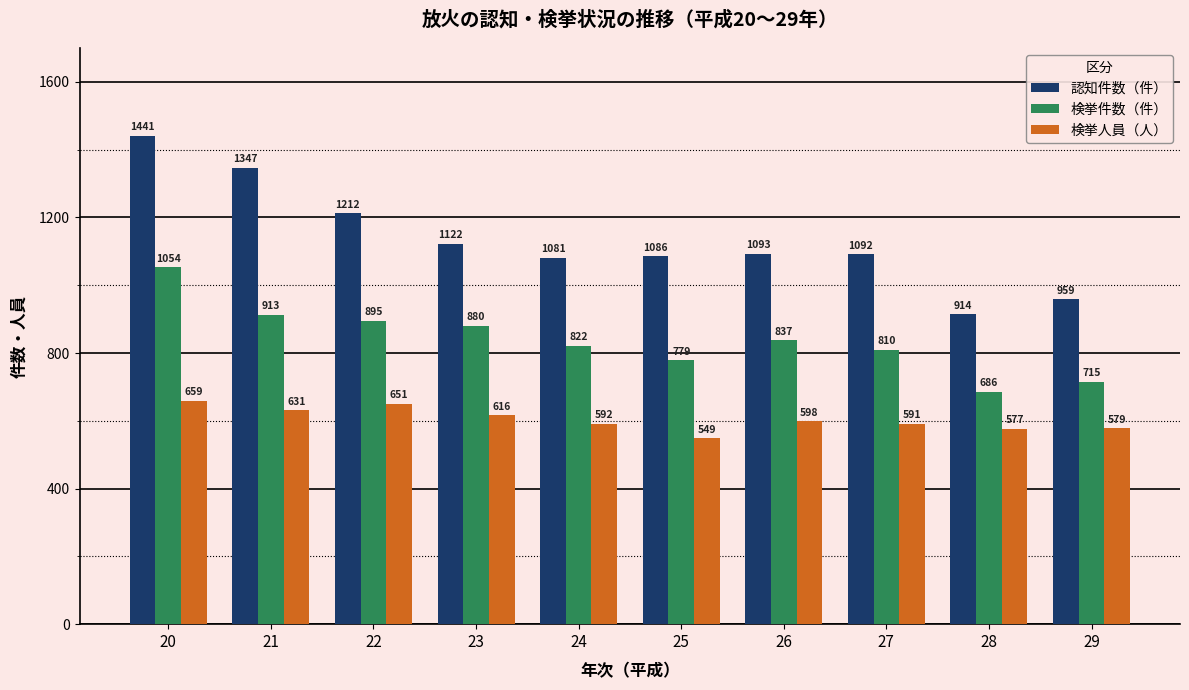

Is the value of 検挙件数（件） at 23 greater than the value of 検挙人員（人） at 22?

Yes